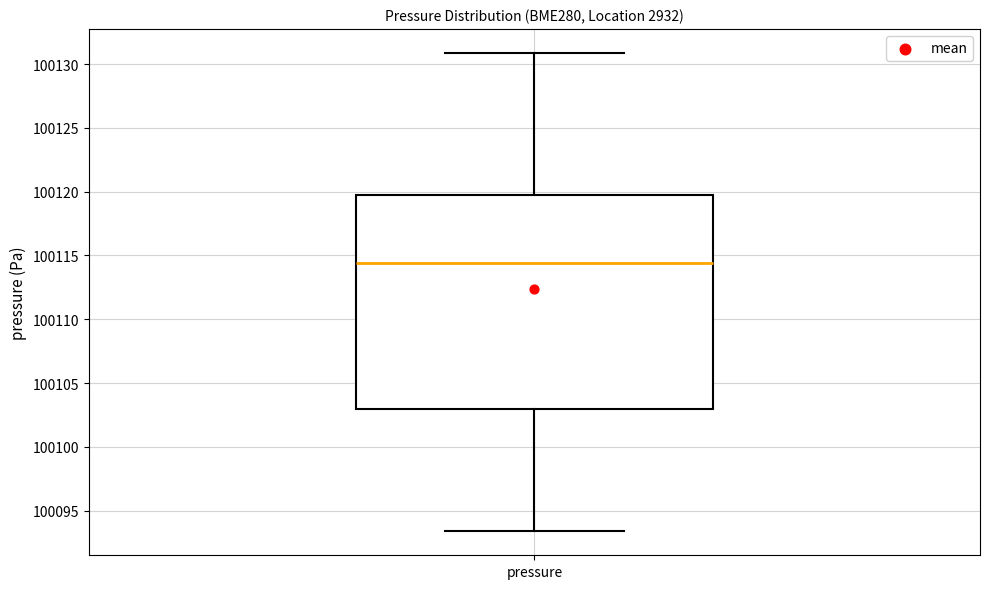

Transcribe this box plot: give where the median line is, the range the box spans, and where the two whiskers end, as read against the y-axis. The values are not printed on the chart, so give them approximately, as read against the axis.

median 100114.5, box 100103.0 to 100119.5, whiskers 100093.5 to 100131.0